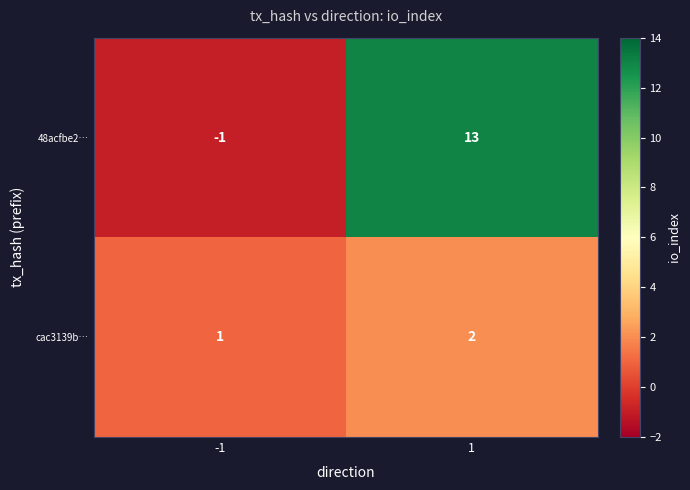

How many categories are shown in the chart?

2